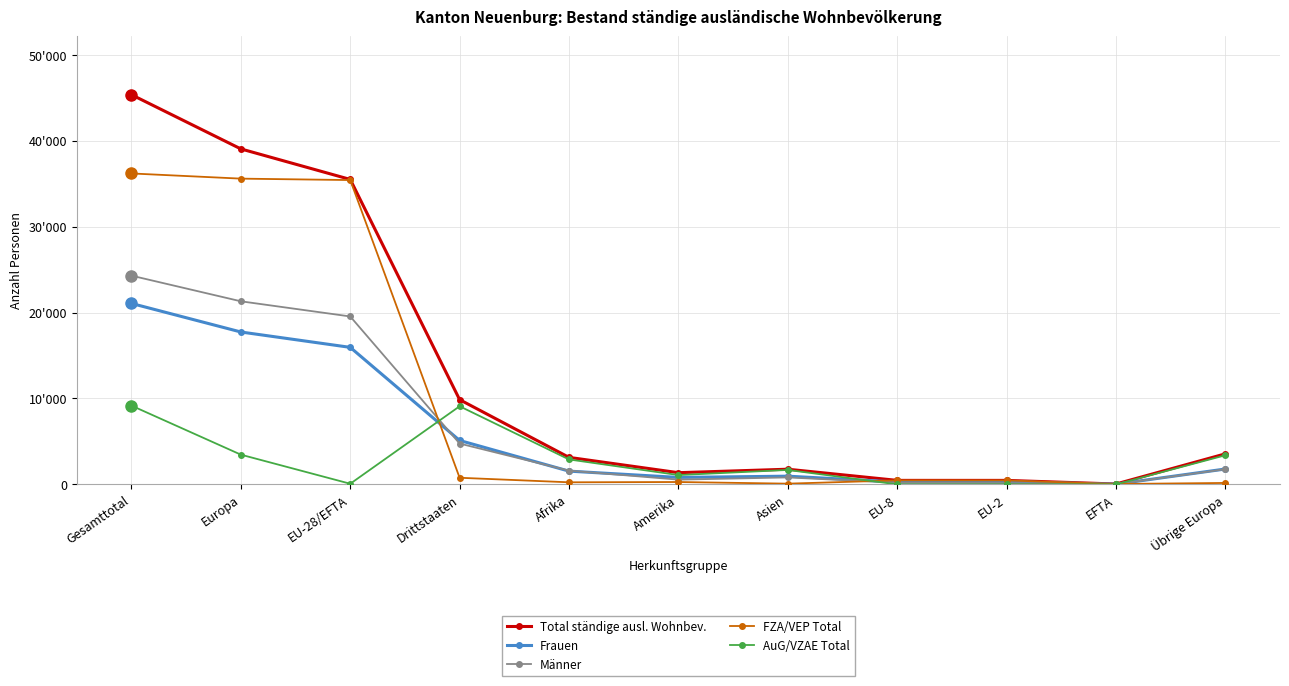

What is the label of the 11th point from the left?

Übrige Europa